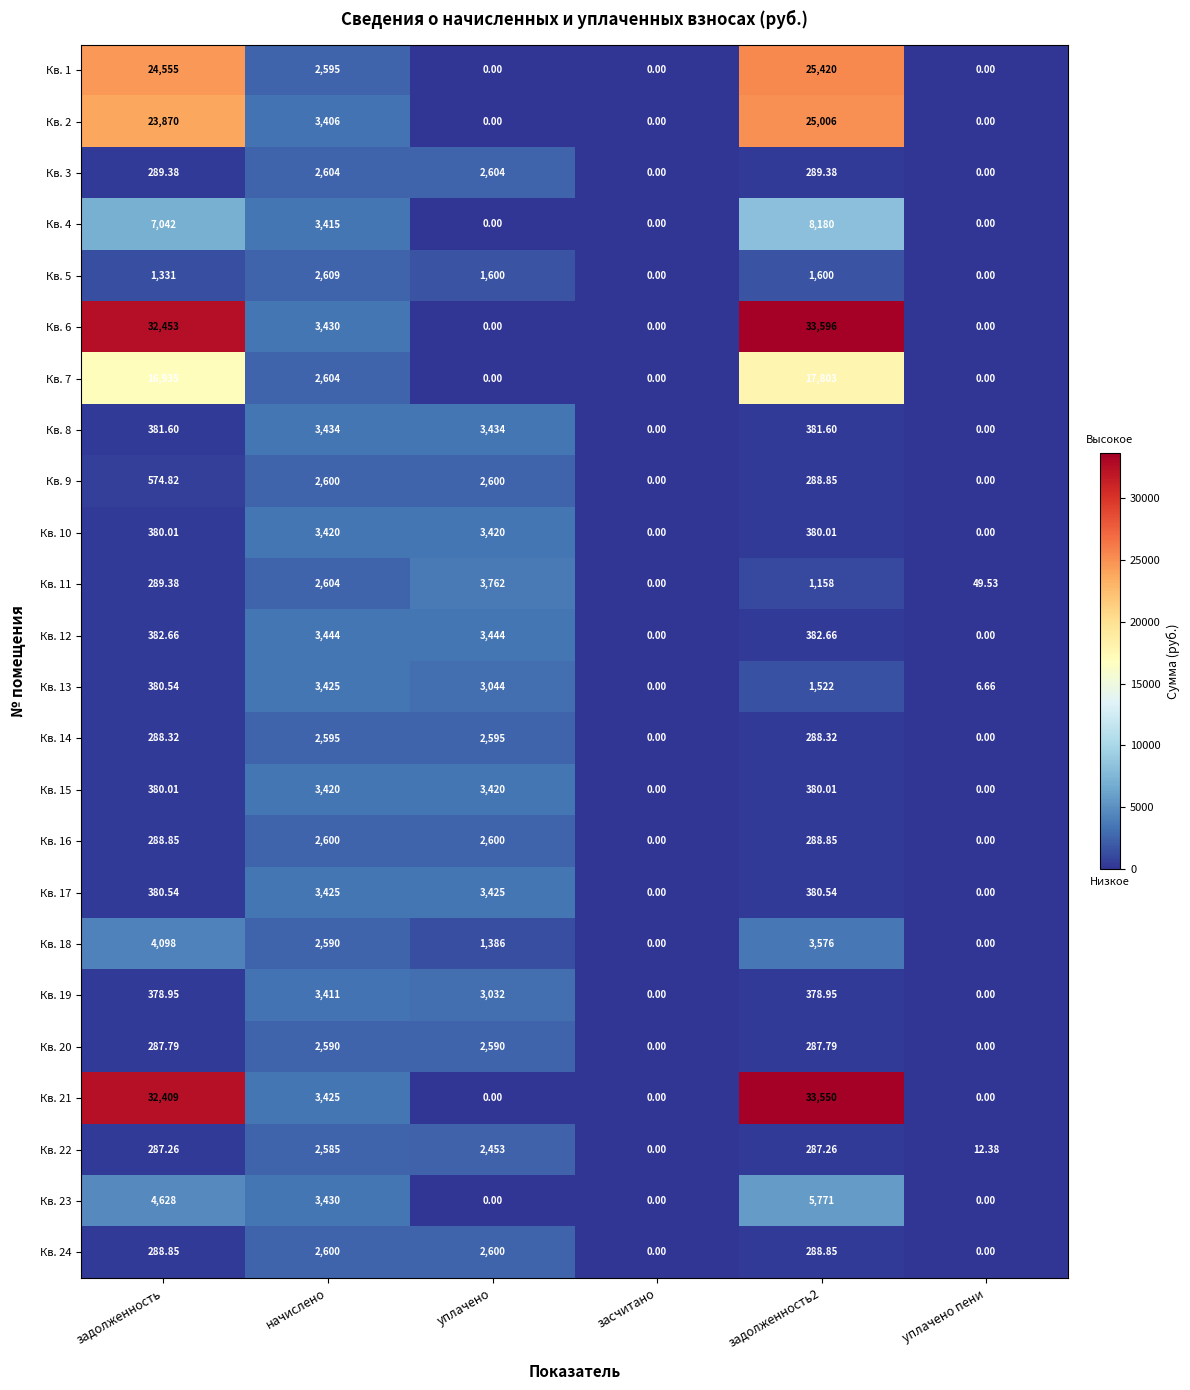

Which category has the highest value in the Кв. 18 series?

задолженность